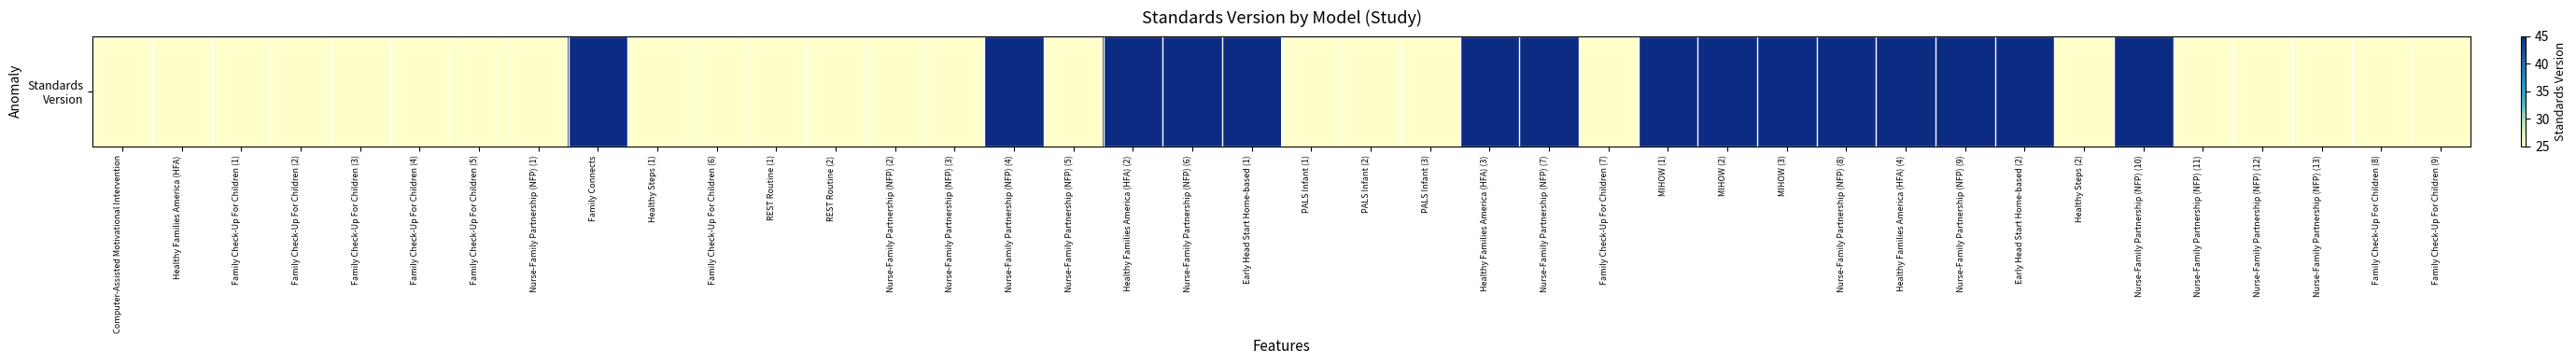

What value does the data have at Nurse-Family Partnership (NFP) (10), to the nearest 5?

45